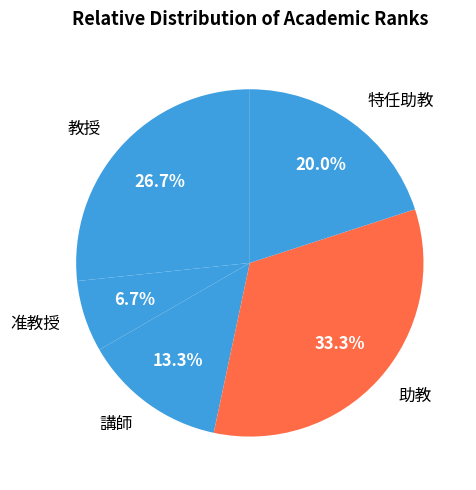

Between 特任助教 and 准教授, which is larger?

特任助教